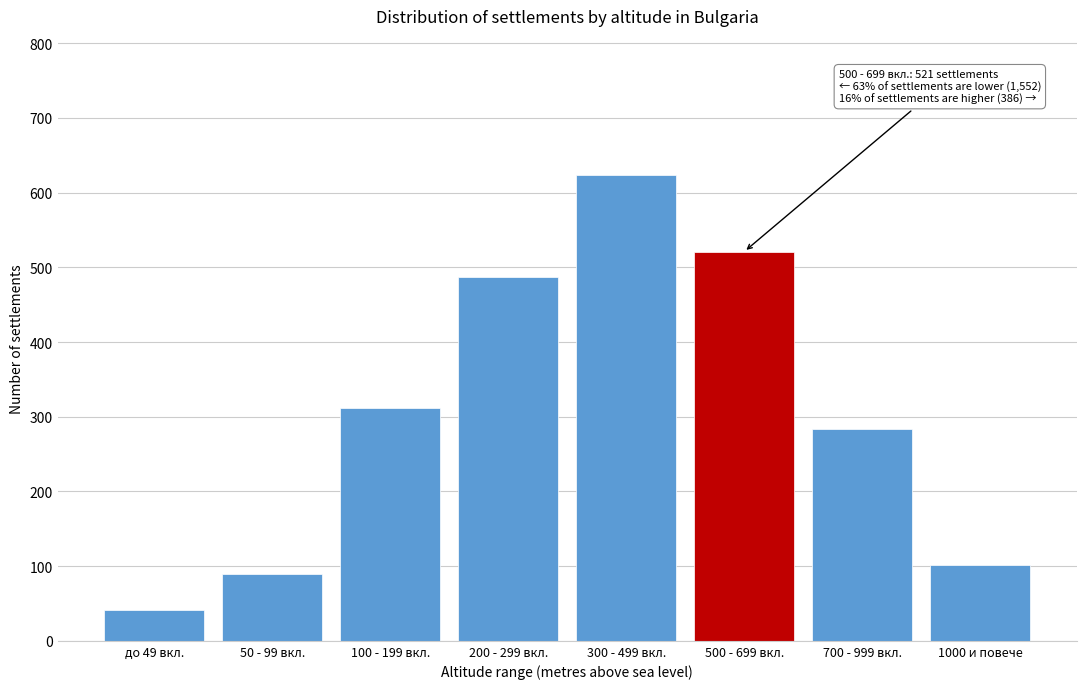

Reading right to left, extract all data points from this chart.

102	284	521	623	487	312	89	41